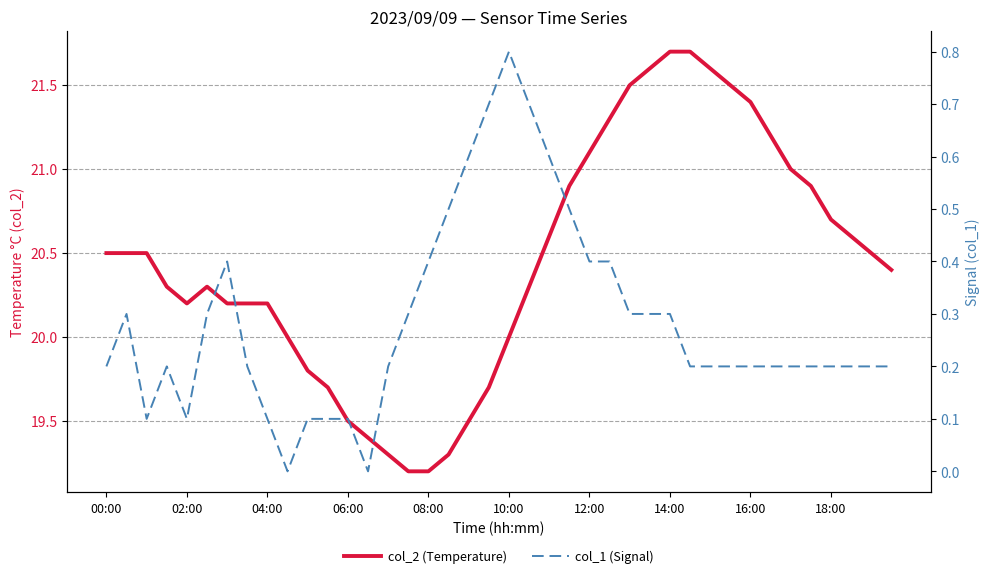

What are all the series names shown in the legend?

col_2 (Temperature), col_1 (Signal)